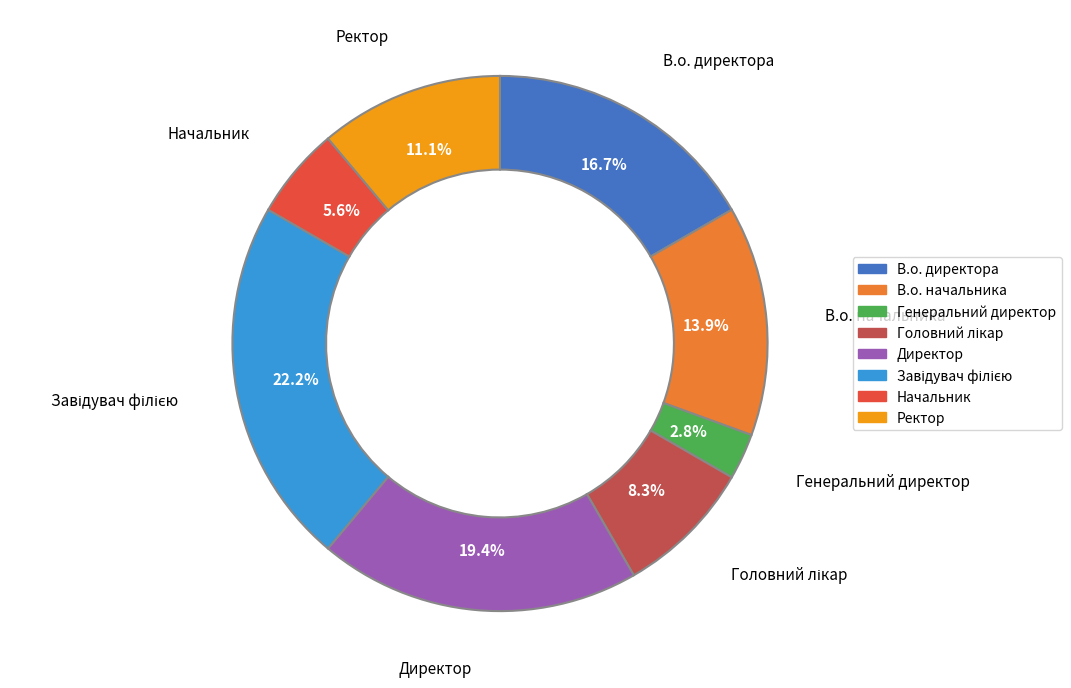

What is the smallest slice in the pie chart?

Генеральний директор